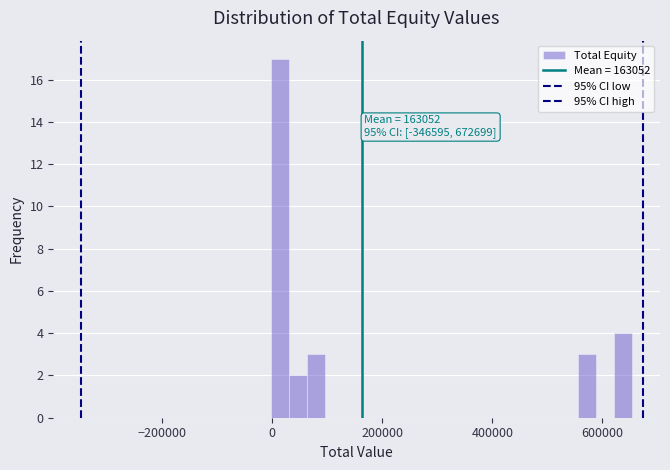

Read against the x-axis, roughly where is the centre of the tallest bar?

20000